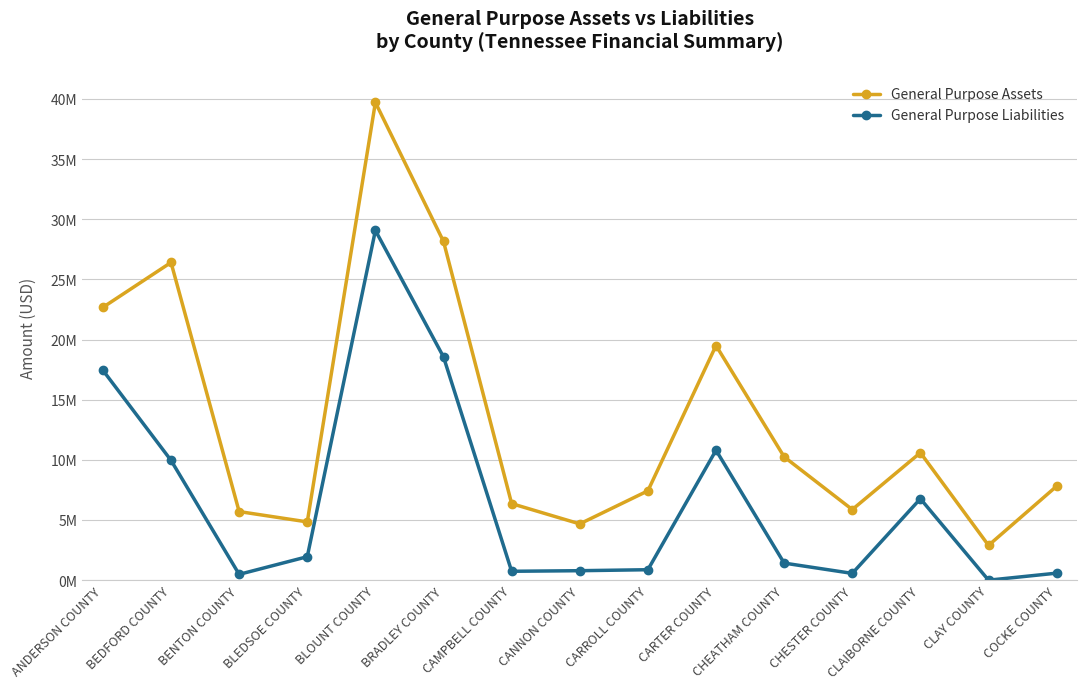

Which series changed the most between BRADLEY COUNTY and CARTER COUNTY?

General Purpose Assets